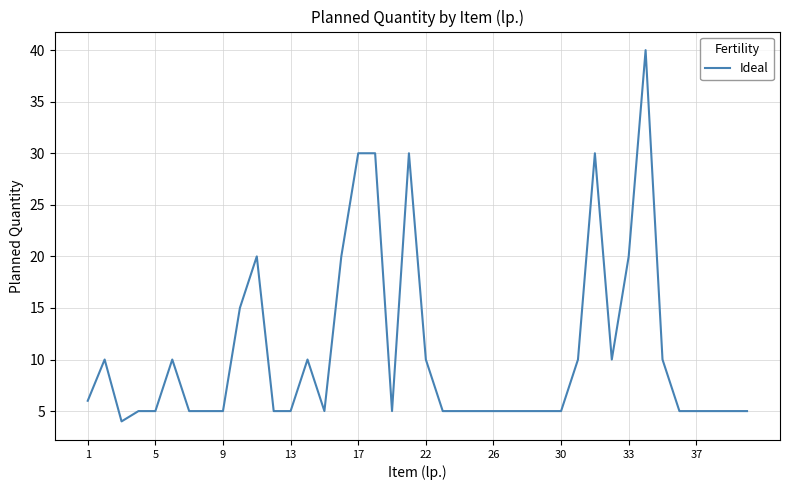

What is the smallest value displayed?

4